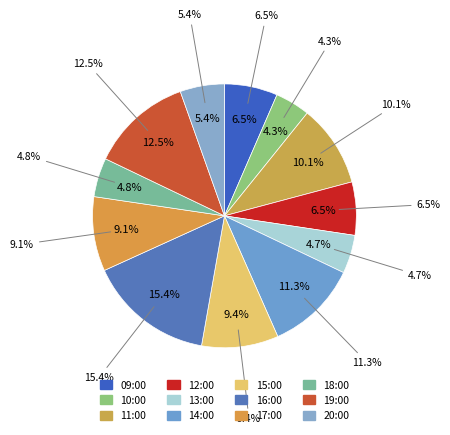

Do 16:00 and 13:00 together represent more than half of the pie?

No